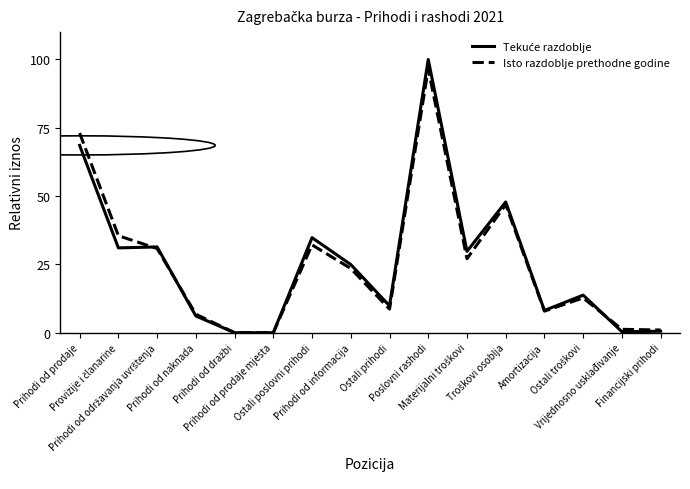

What is the label of the 6th point from the right?

Materijalni troškovi